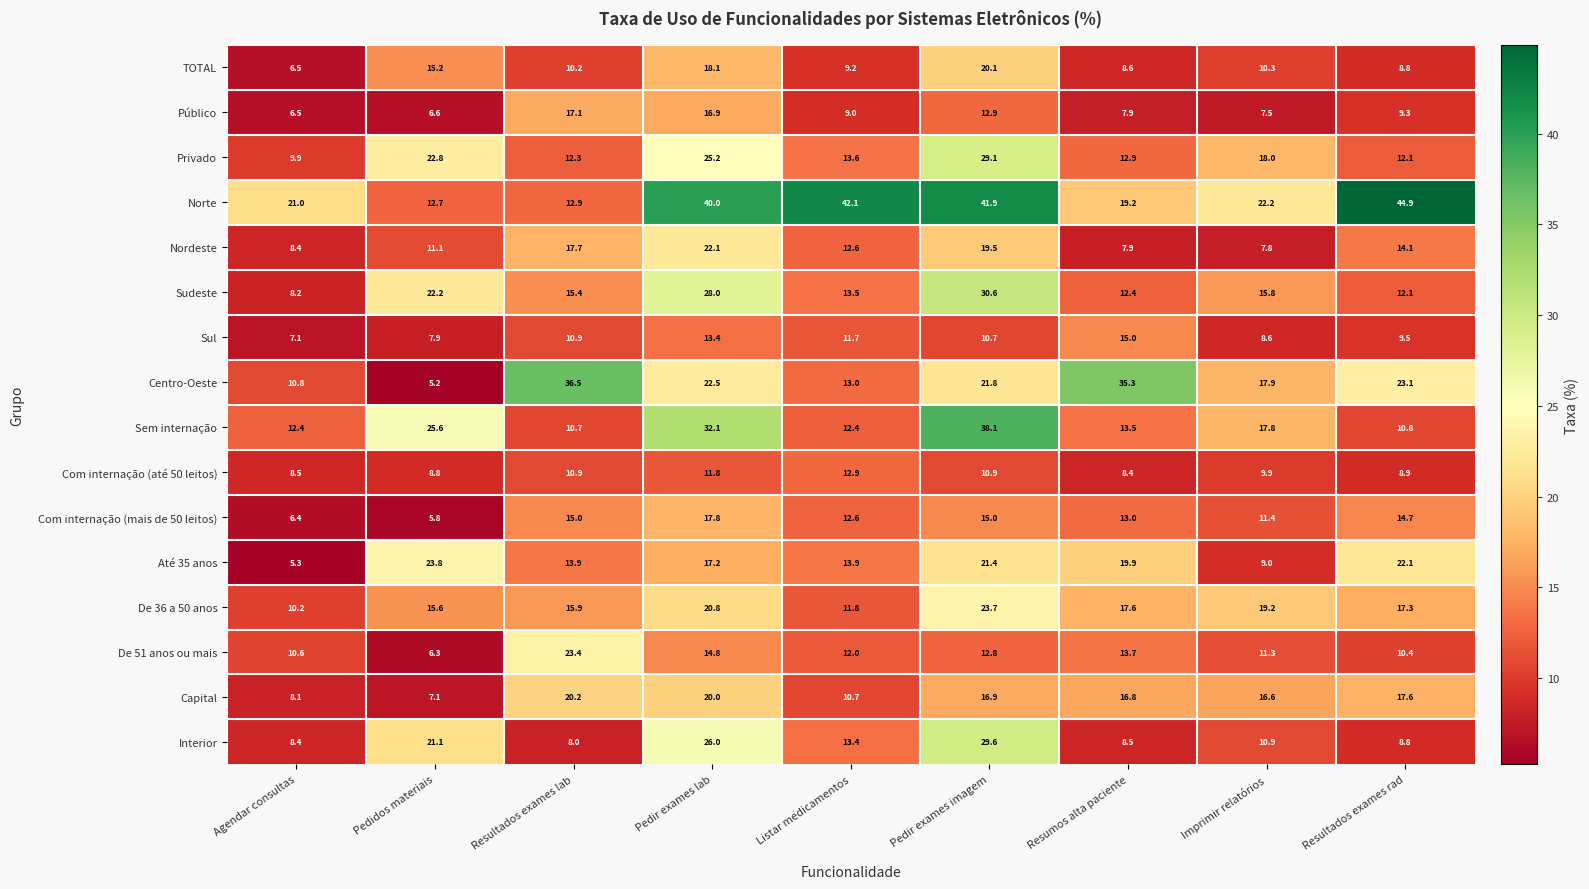

Is it true that Com internação (mais de 50 leitos) equals 7.9 at Resumos alta paciente?

False